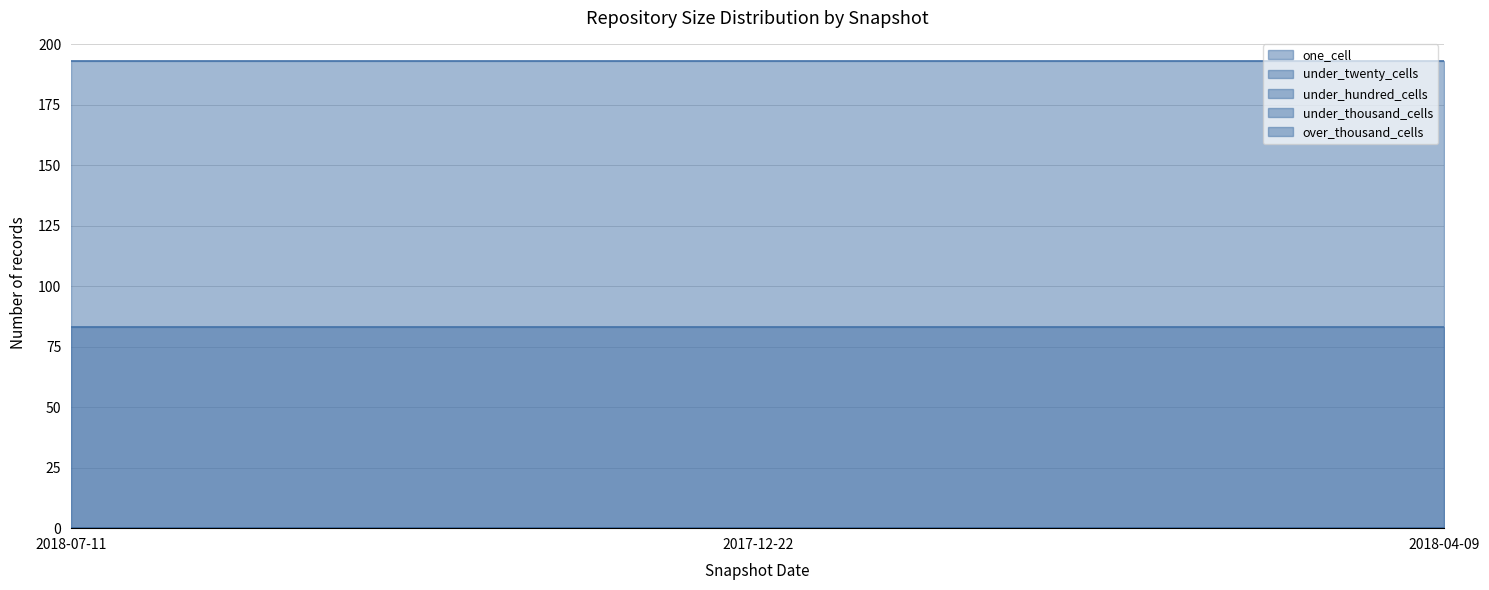

What is the difference between the highest and lowest values at 2018-07-11?

193